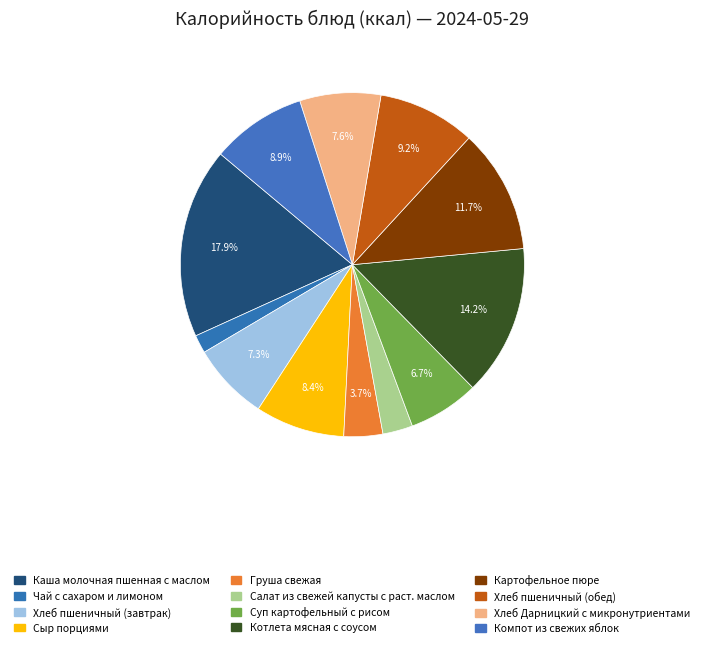

Count the number of slices in the pie.

12